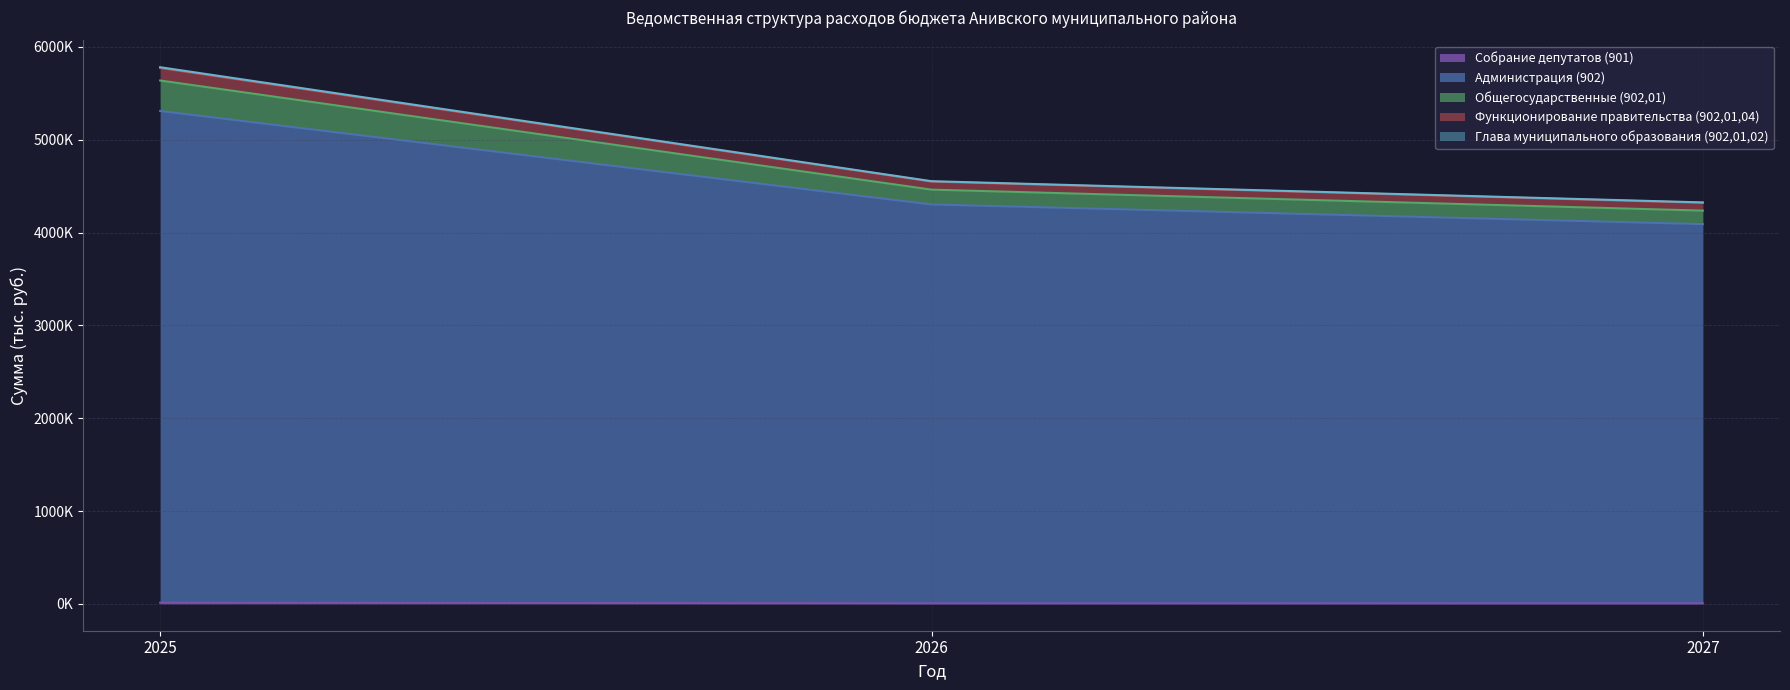

The value of Администрация (902) at 2025 is 5308979.1. True or false?

True